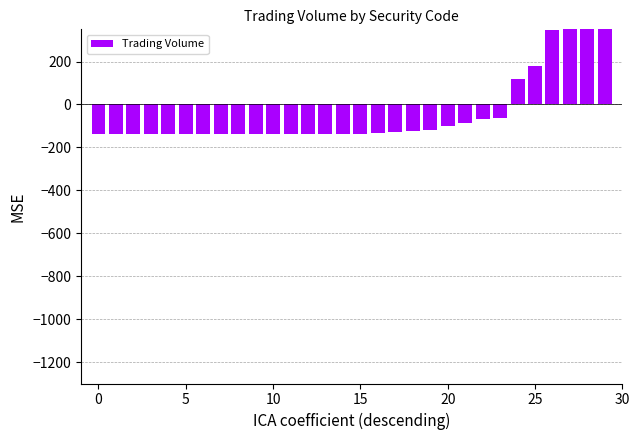

Which category has the highest value across all series?

29